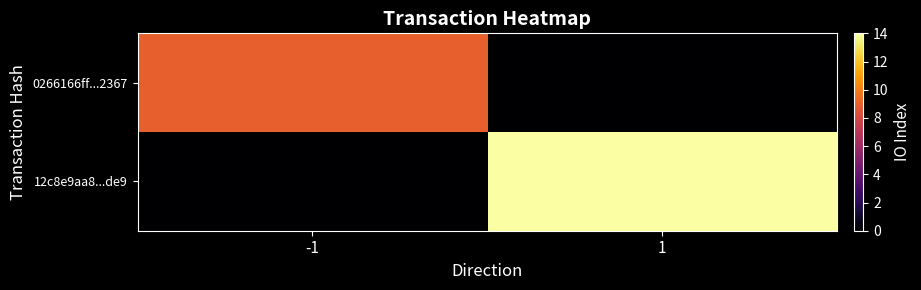

Count the number of categories in the chart.

2